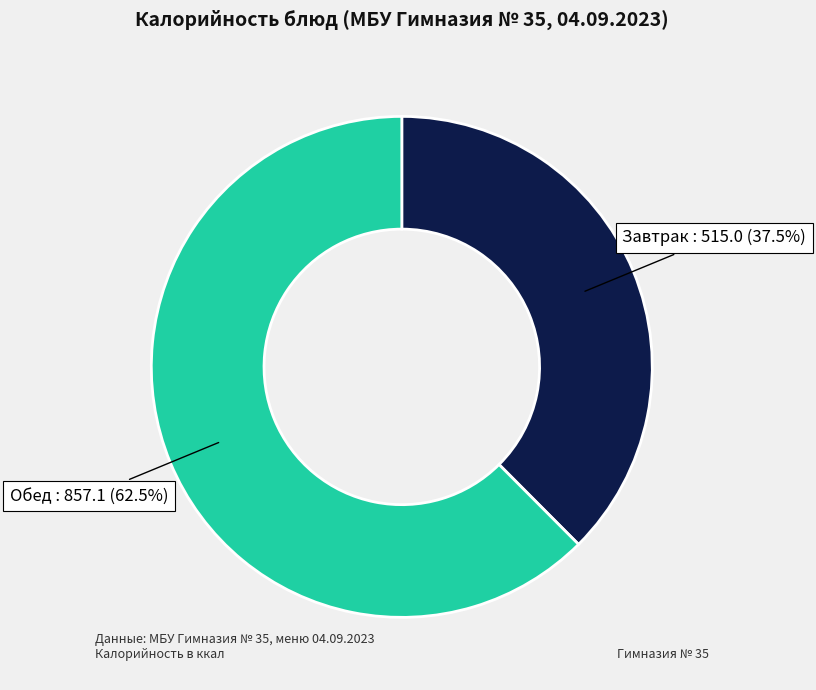

What is the majority slice?

Обед